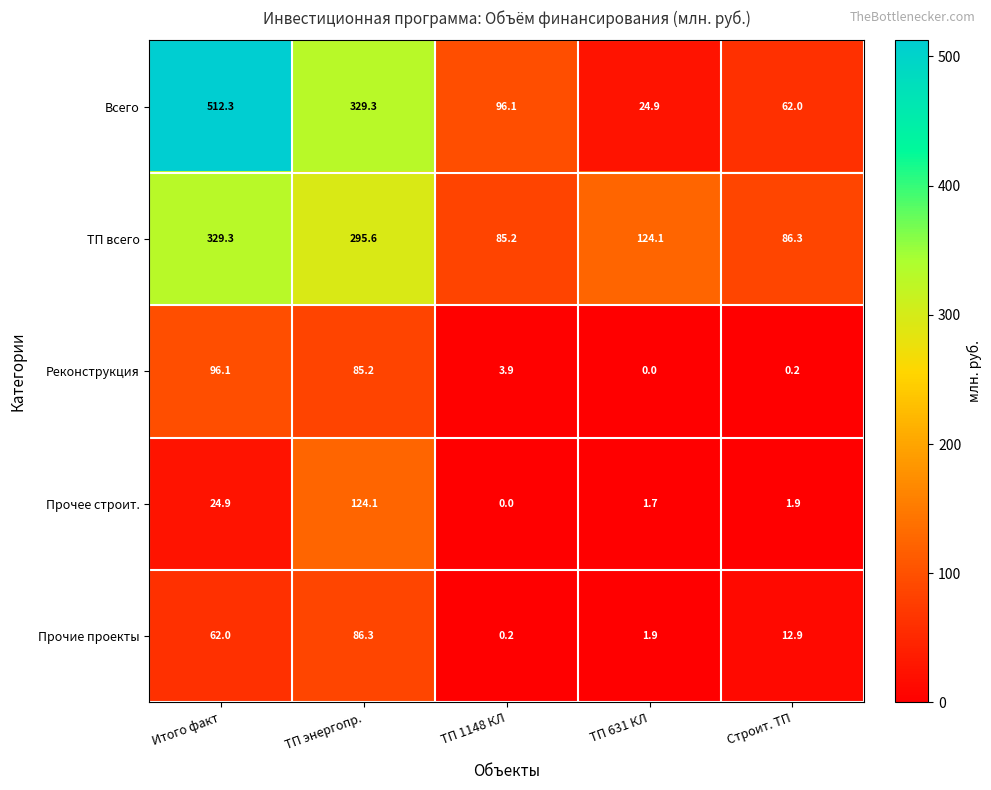

Is it true that Прочее строит. equals -61.1 at ТП 1148 КЛ?

False